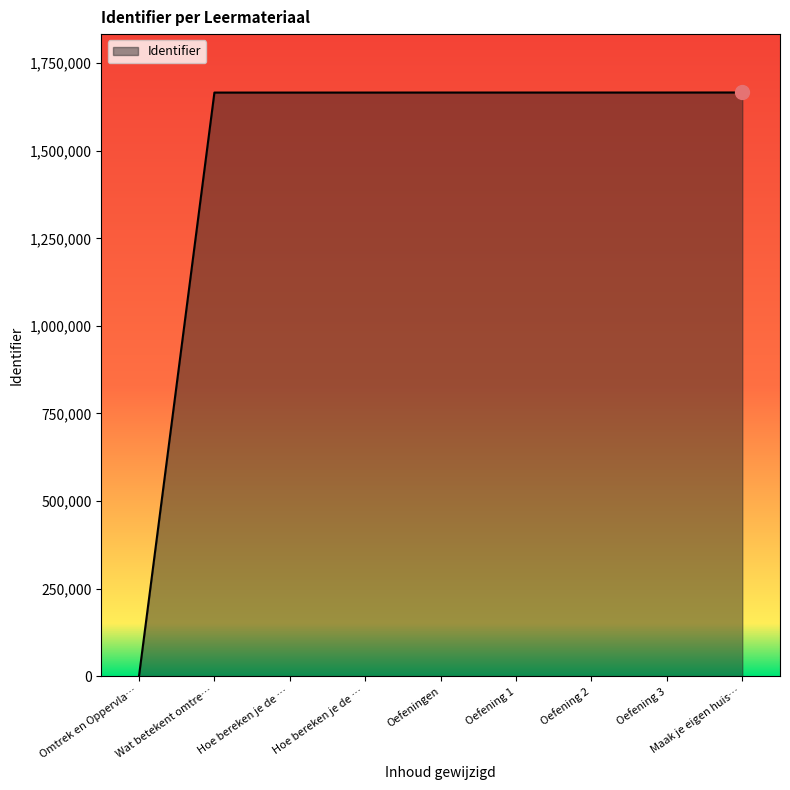

Rank the categories by value from highest to lowest.

Maak je eigen huis…, Oefening 3, Oefening 2, Oefening 1, Oefeningen, Hoe bereken je de …, Hoe bereken je de …, Wat betekent omtre…, Omtrek en Oppervla…